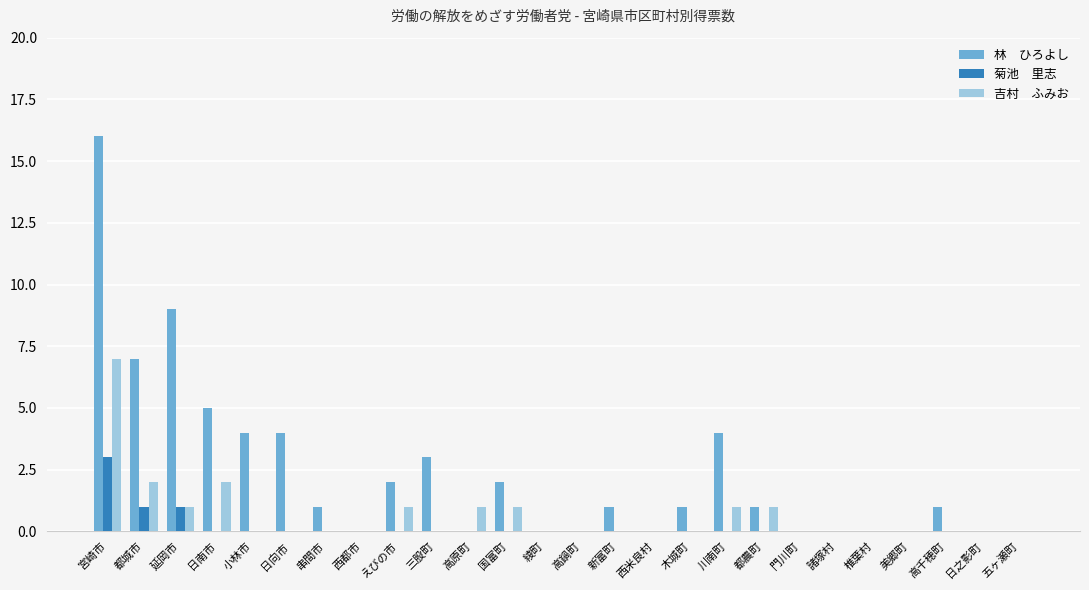

What is the total value across all series at 延岡市?

11